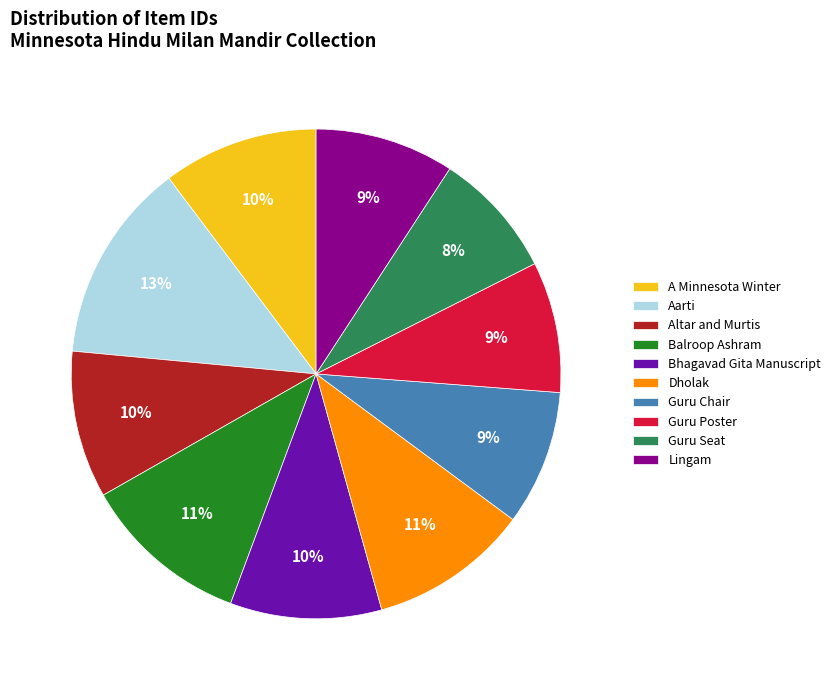

How many slices are in this pie chart?

10